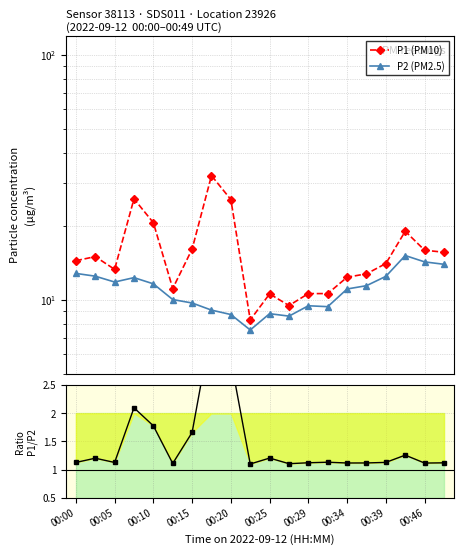

At how many categories does at least one series exceed 20?

4